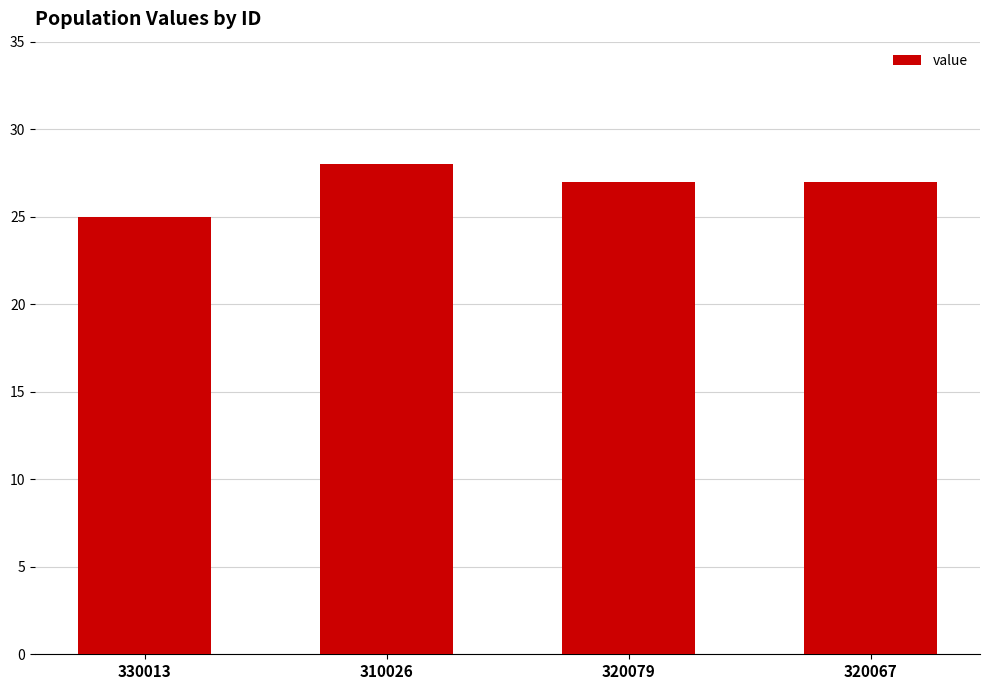

How many distinct data groups are displayed?

1